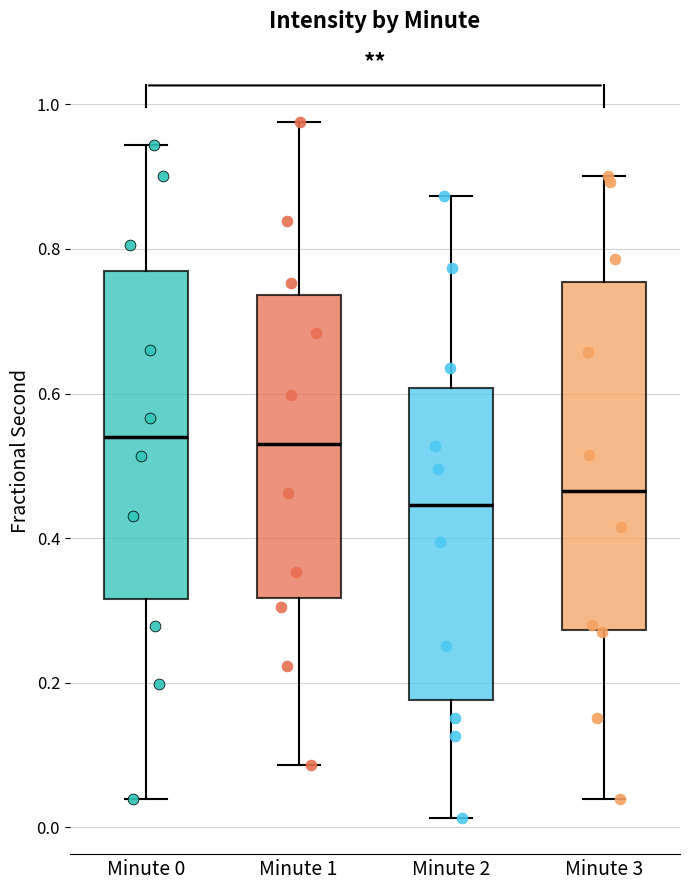

Reading left to right, read every box against the y-axis: the position of its median line, the range the box covers, and the ends of its whiskers. The values are not printed on the chart, so give them approximately, as read against the axis.

Minute 0: median 0.54, box 0.32 to 0.76, whiskers 0.04 to 0.94
Minute 1: median 0.54, box 0.32 to 0.74, whiskers 0.08 to 0.98
Minute 2: median 0.44, box 0.18 to 0.60, whiskers 0.02 to 0.88
Minute 3: median 0.46, box 0.28 to 0.76, whiskers 0.04 to 0.90